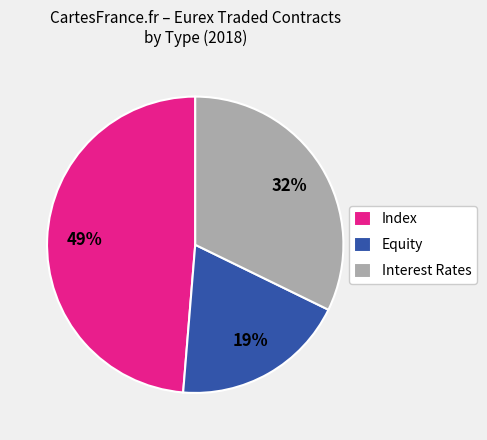

To the nearest percent, what portion does Index represent?

49%